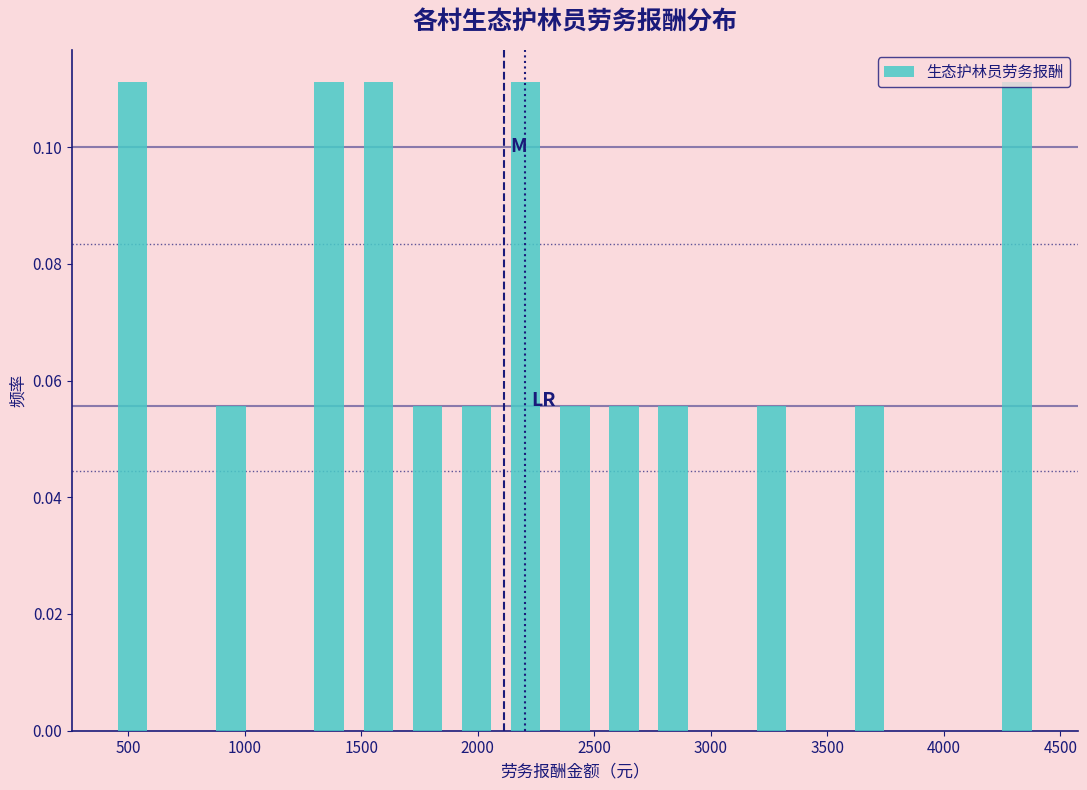

Reading left to right, list every bar in this chart as the range it spans on the x-axis followed by its height. Neither the bar edges nor the heights are printed on the chart, so give them approximately, as read against the axes.

400 to 600: 0.112
600 to 850: 0
850 to 1050: 0.056
1050 to 1250: 0
1250 to 1450: 0.112
1450 to 1700: 0.112
1700 to 1900: 0.056
1900 to 2100: 0.056
2100 to 2300: 0.112
2300 to 2500: 0.056
2500 to 2750: 0.056
2750 to 2950: 0.056
2950 to 3150: 0
3150 to 3350: 0.056
3350 to 3600: 0
3600 to 3800: 0.056
3800 to 4000: 0
4000 to 4200: 0
4200 to 4400: 0.112